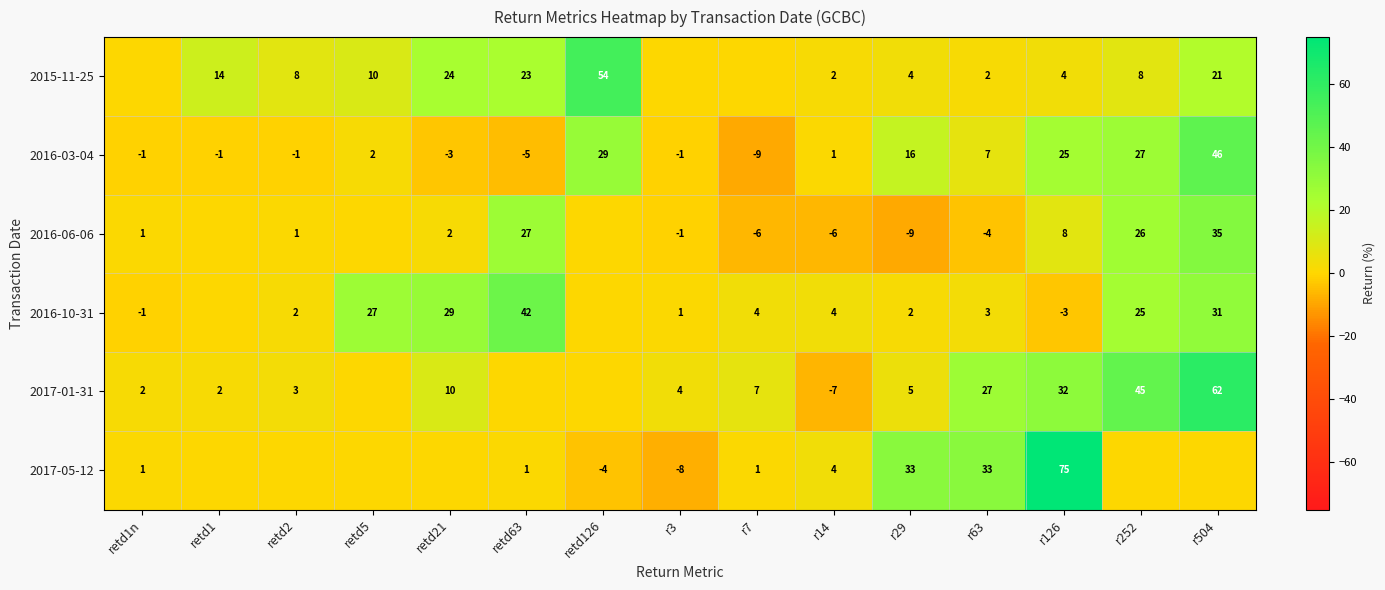

At which category does the chart reach its peak across all series?

r126